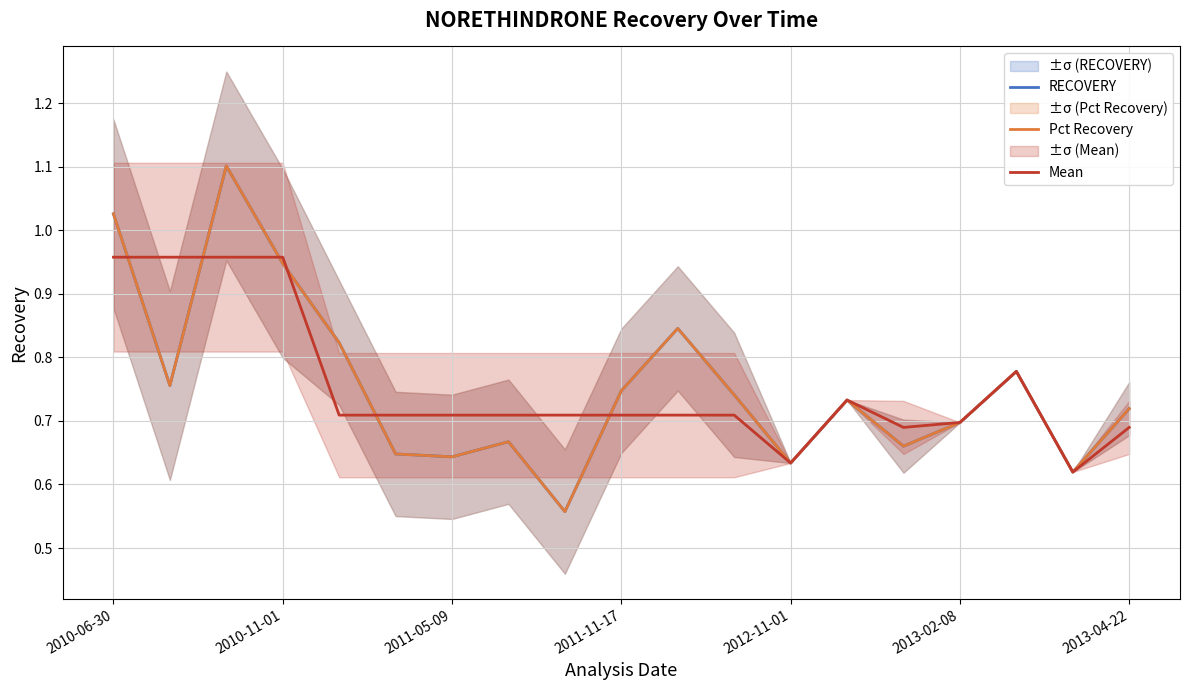

The RECOVERY series shows 0.7 at 2013-02-08. True or false?

True